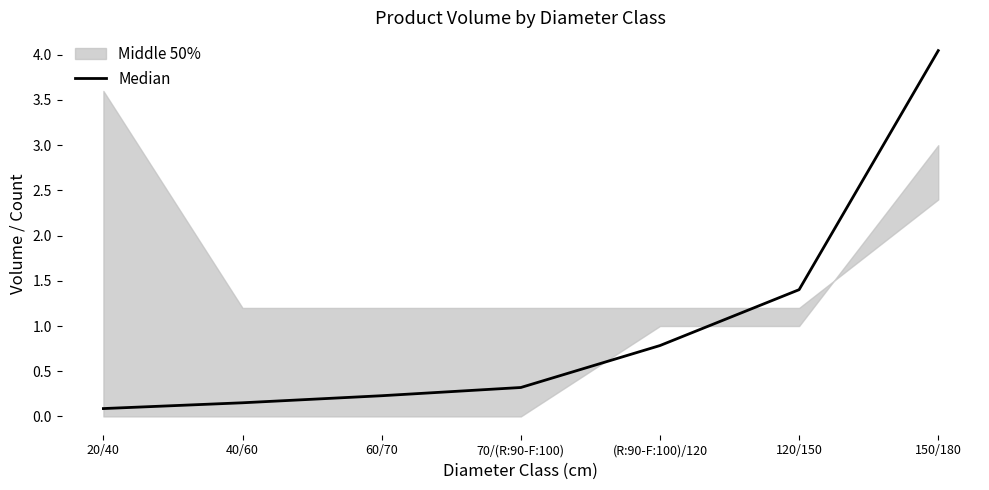

True or false: there are more than 1 points higher than both neighbors.

False